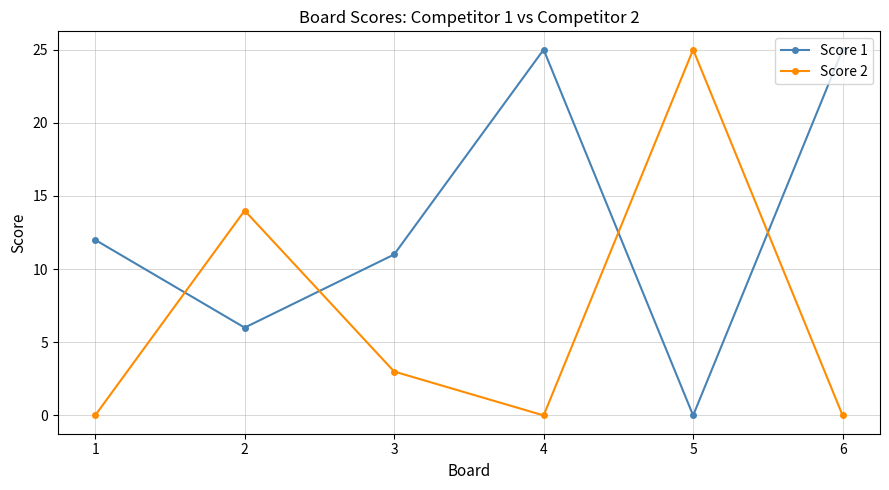

Is this an area chart (filled region under the line)?

No